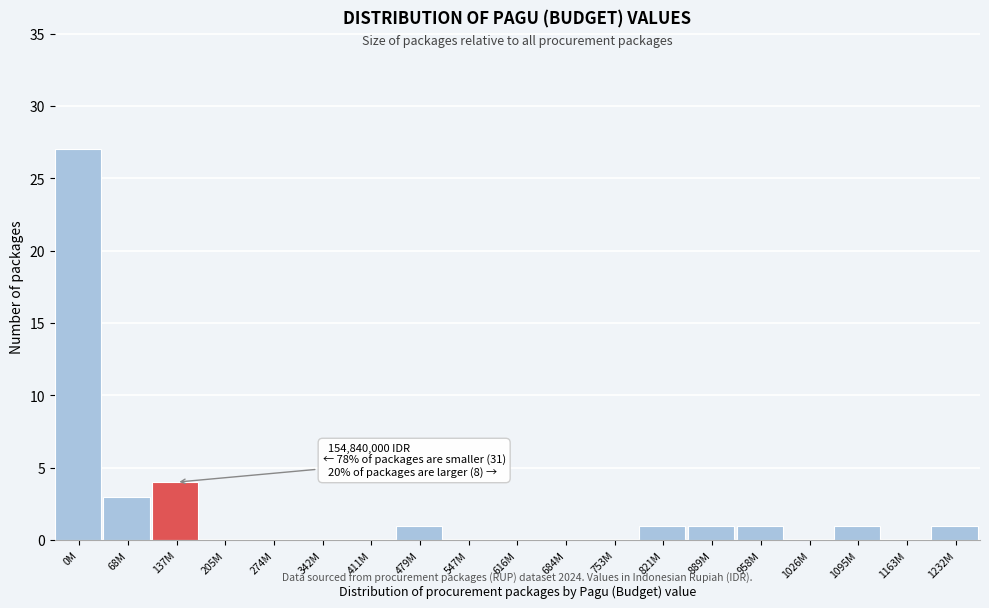

Reading right to left, list all the values displayed in this chart.

1232M=1	1163M=0	1095M=1	1026M=0	958M=1	889M=1	821M=1	753M=0	684M=0	616M=0	547M=0	479M=1	411M=0	342M=0	274M=0	205M=0	137M=4	68M=3	0M=27